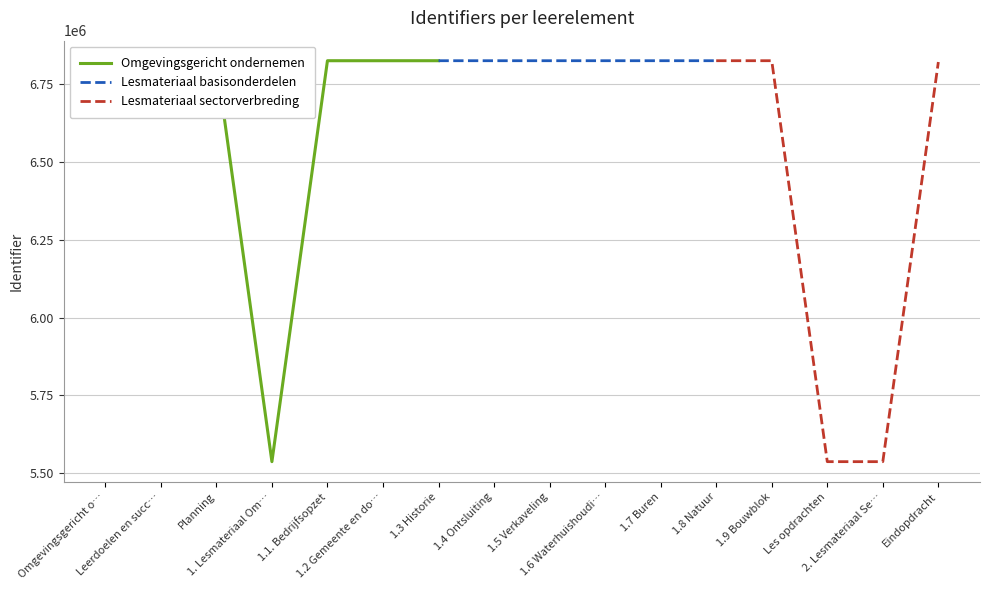

Is it true that the value at Eindopdracht is 6821886?

True